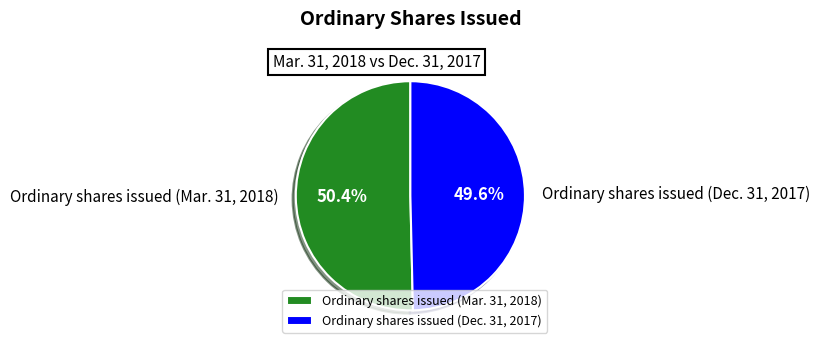

To the nearest percent, what is the difference between the largest and smallest slice percentages?

1%